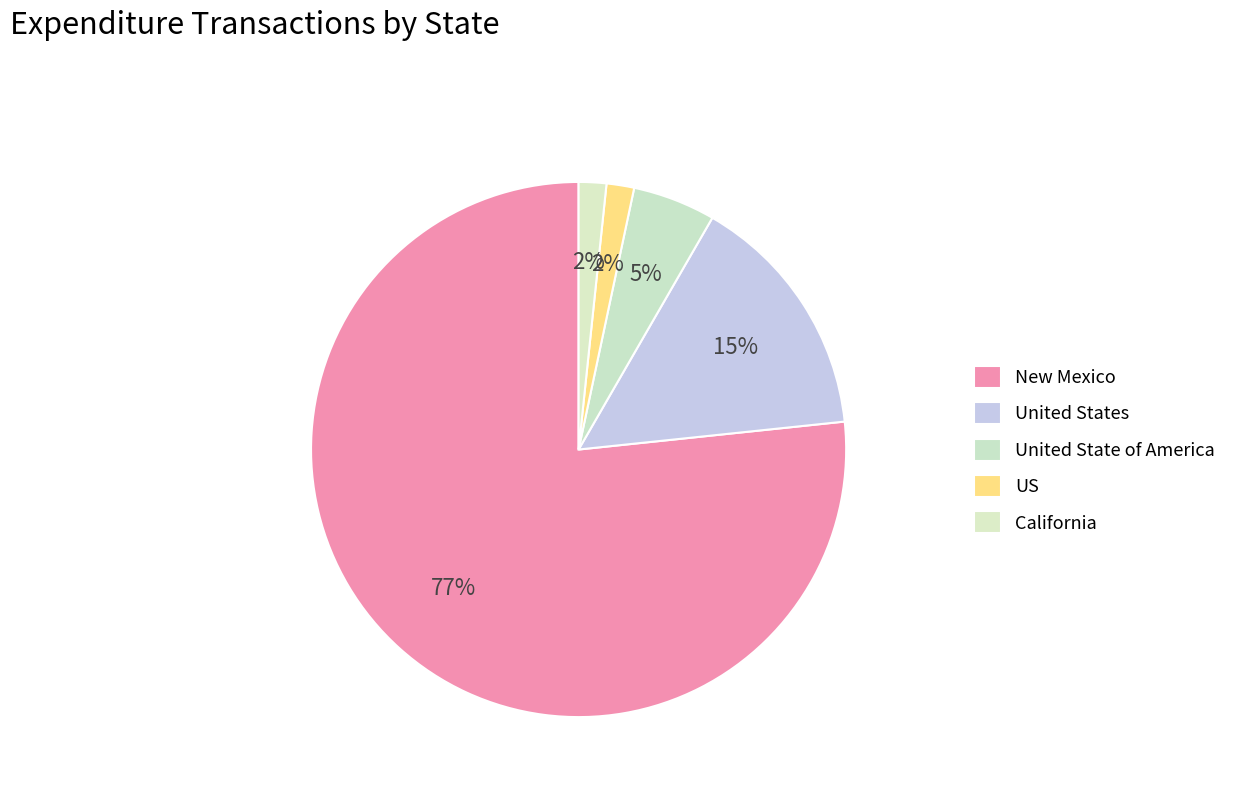

Is there any slice that represents more than half of the pie?

Yes